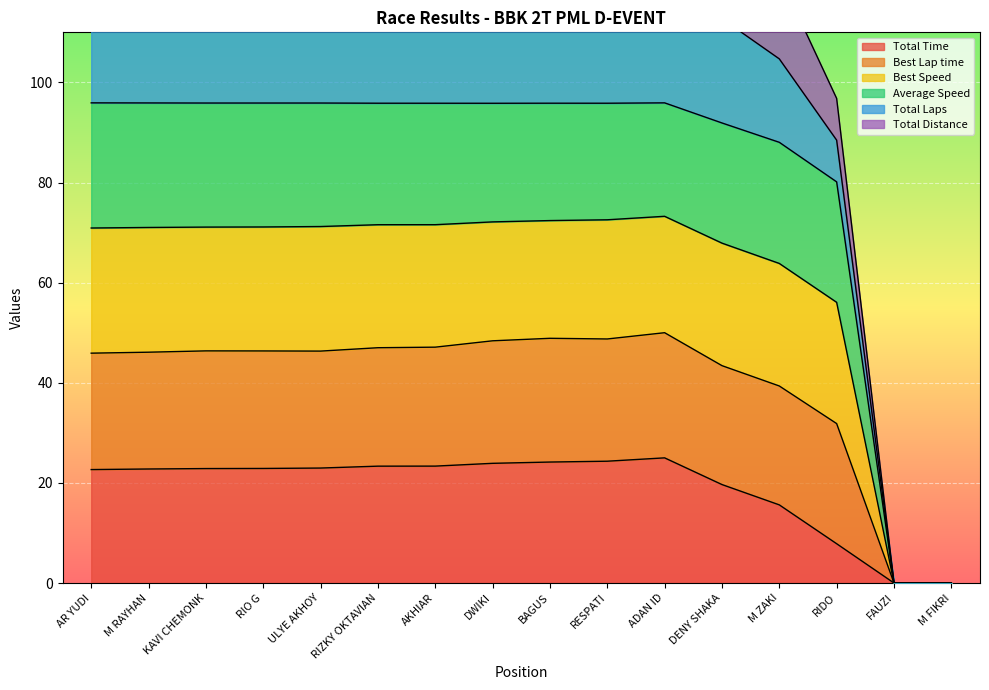

What is the total value across all series at M RAYHAN?

189.7